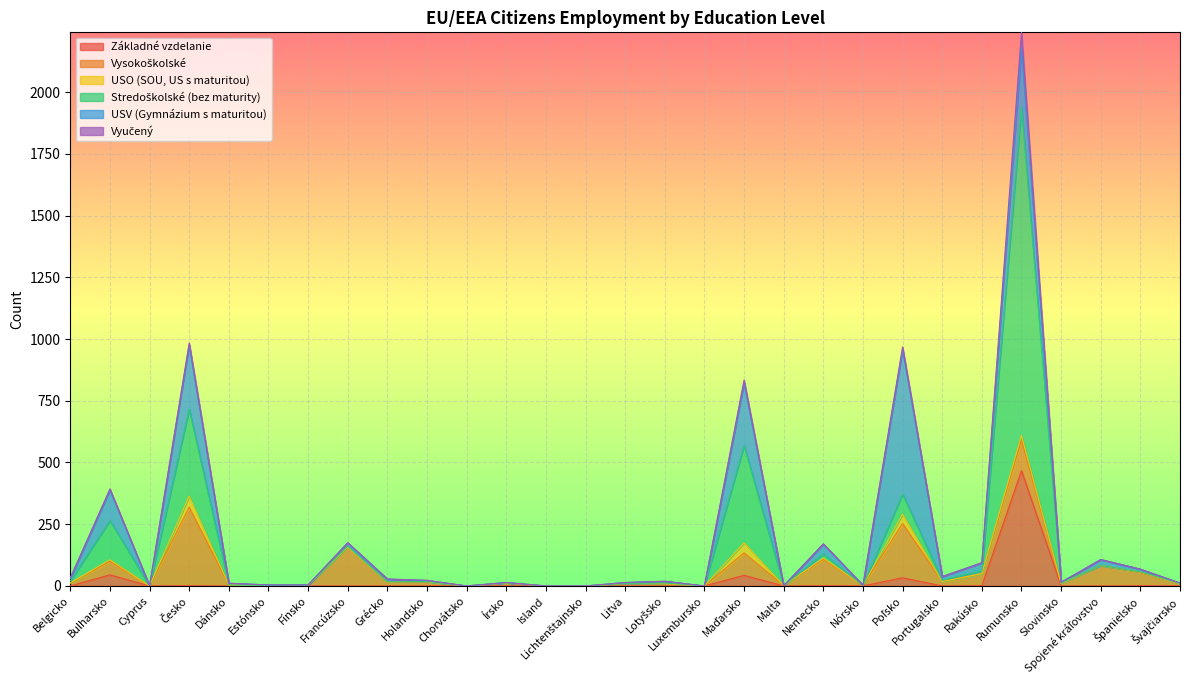

What is the sum of the USV (Gymnázium s maturitou) values at Island and Spojené kráľovstvo?

24